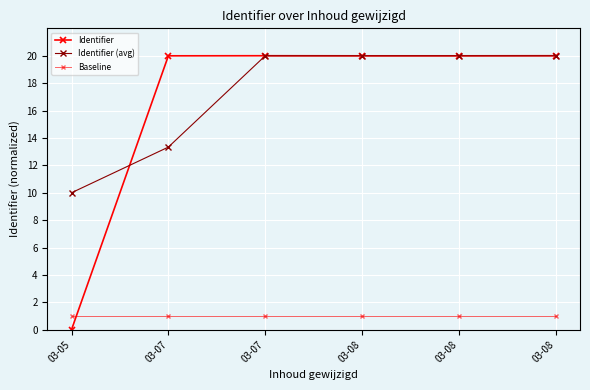

Where does the Identifier series first go above 19?

03-07